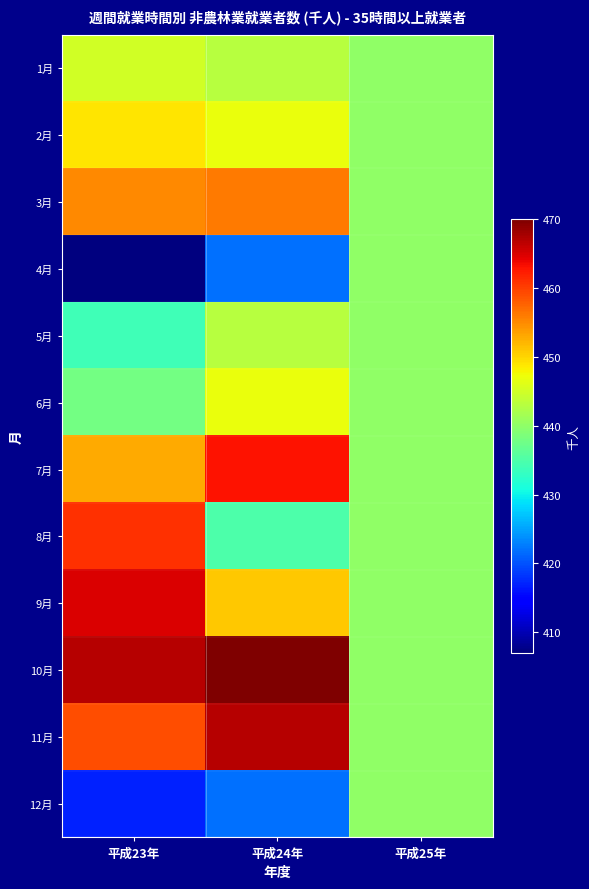

At 平成23年, list the series in order from smallest to largest.

4月, 12月, 5月, 6月, 1月, 2月, 7月, 3月, 11月, 8月, 9月, 10月